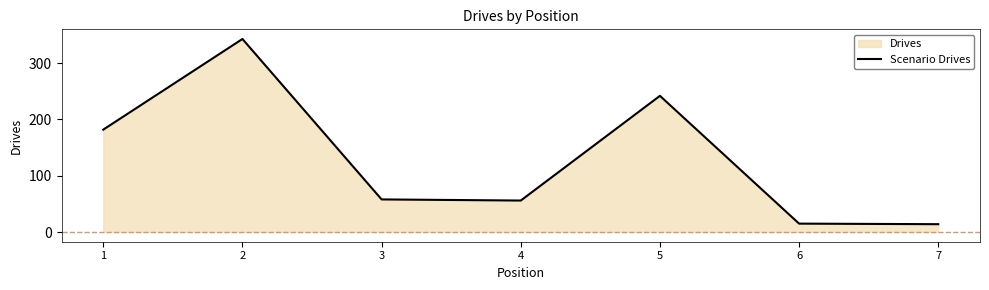

What is the difference between the maximum and second lowest values?

328